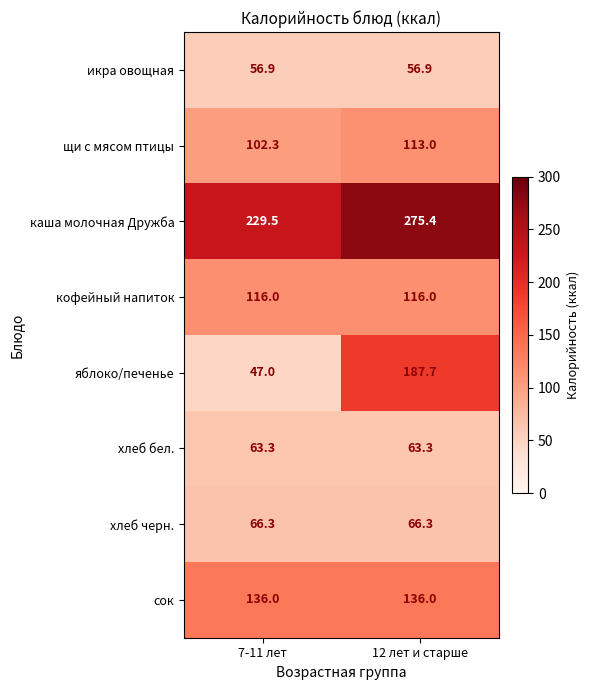

What is the highest value of the сок series?

136.0